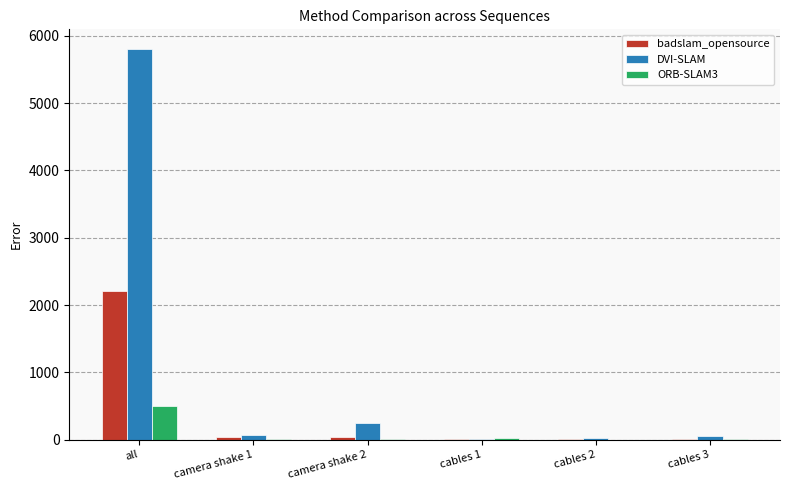

At which label is DVI-SLAM closest to 2906?

camera shake 2